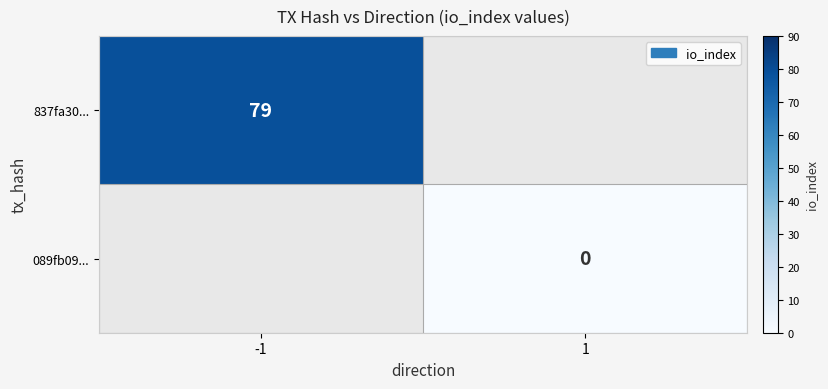

Is the value of 837fa30... at -1 greater than the value of 089fb09... at 1?

Yes